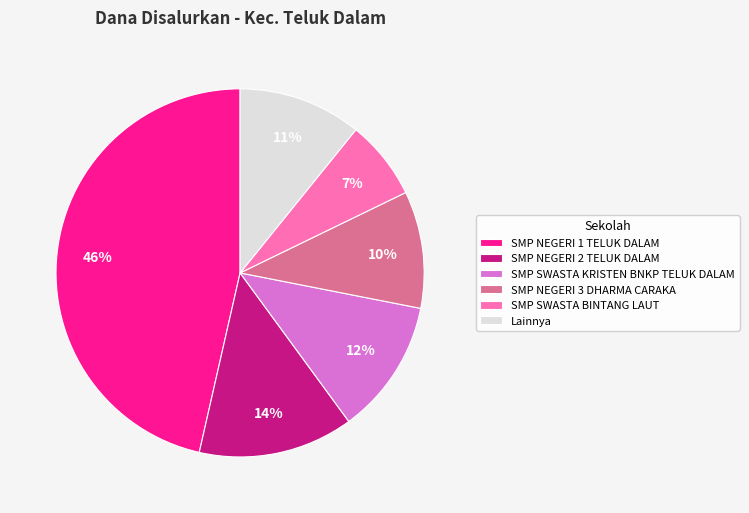

To the nearest percent, what portion does SMP NEGERI 2 TELUK DALAM represent?

14%